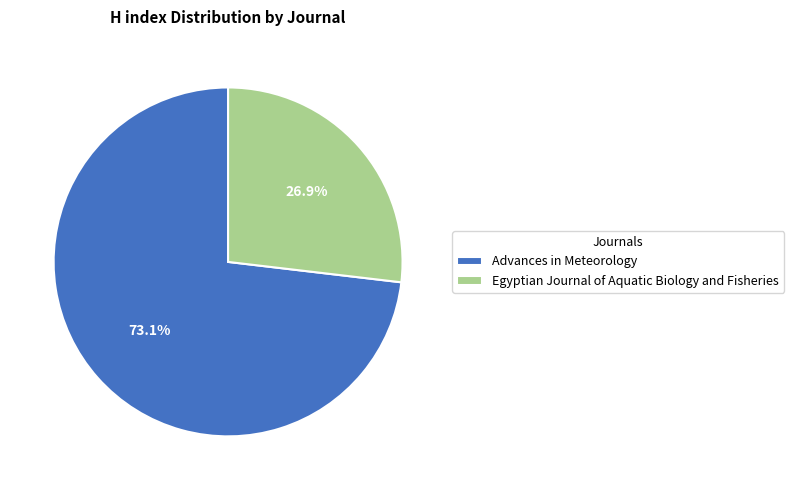

Is it true that Egyptian Journal of Aquatic Biology and Fisheries is 27% of the pie?

True